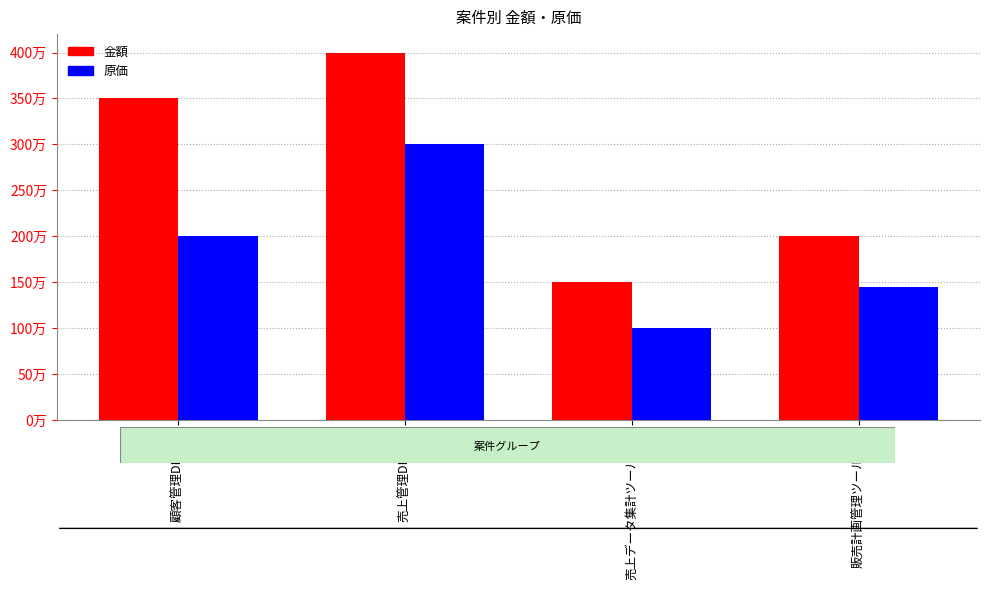

What is the spread (max minus min) of values at 販売計画管理ツール開発?

550000